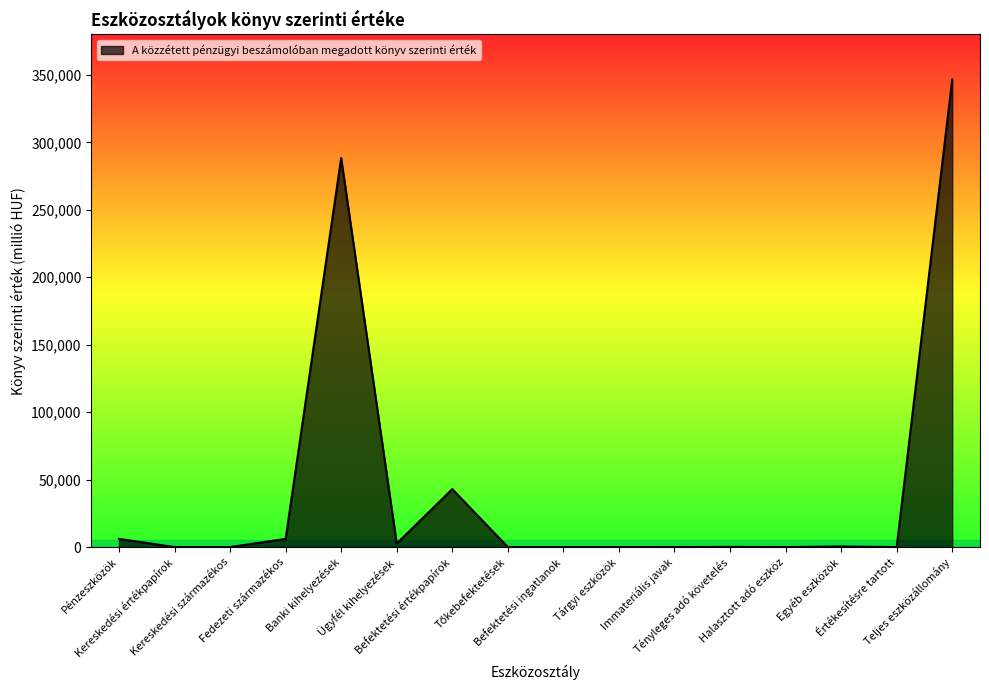

What is the maximum value shown in the chart?

346589